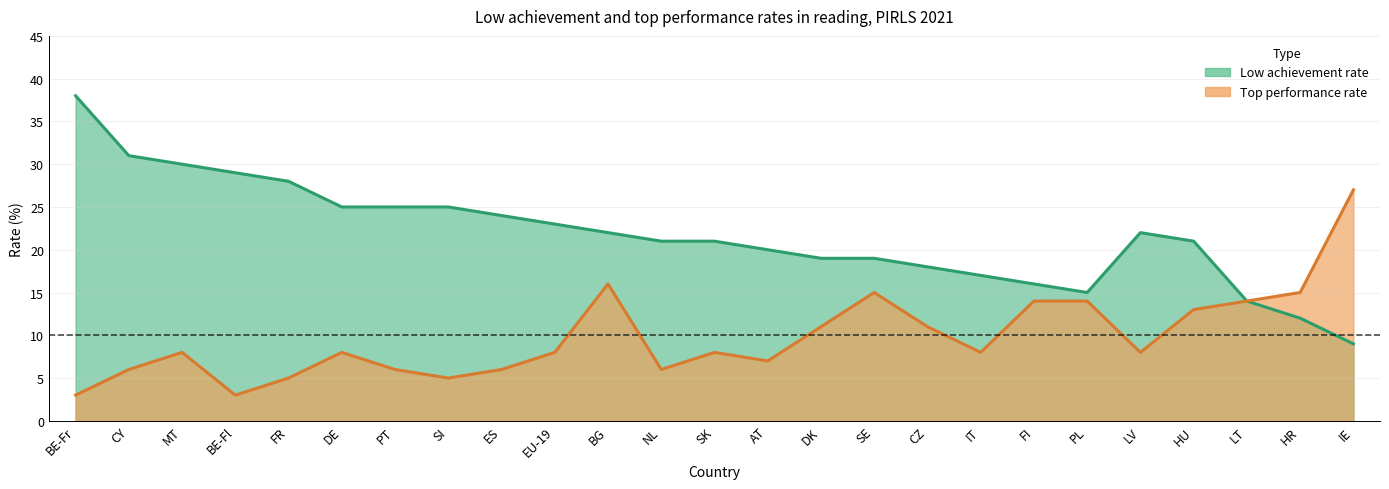

What is the average value of the Low achievement rate series?

22